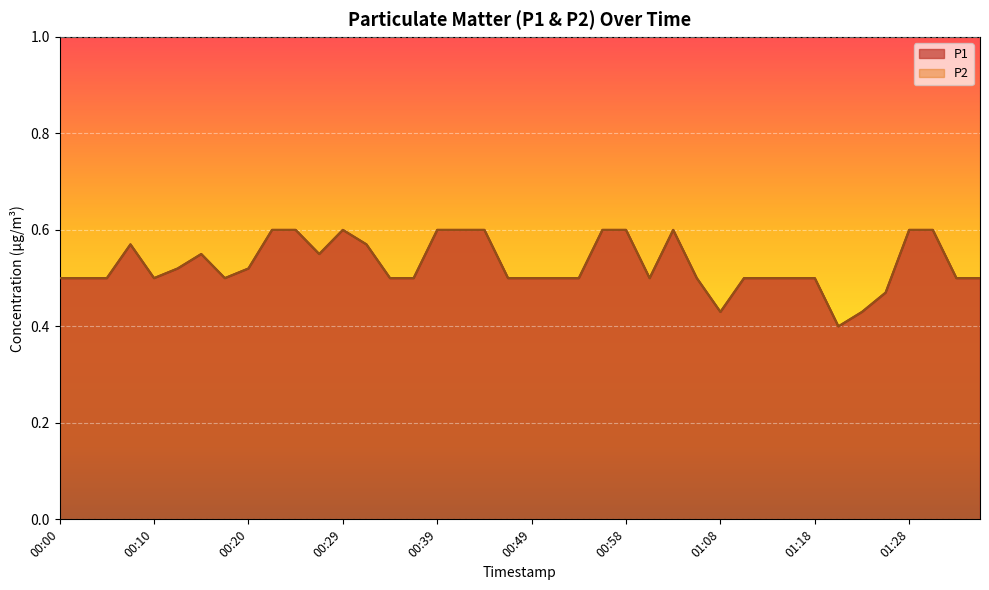

Does the chart display data point markers on the line(s)?

No